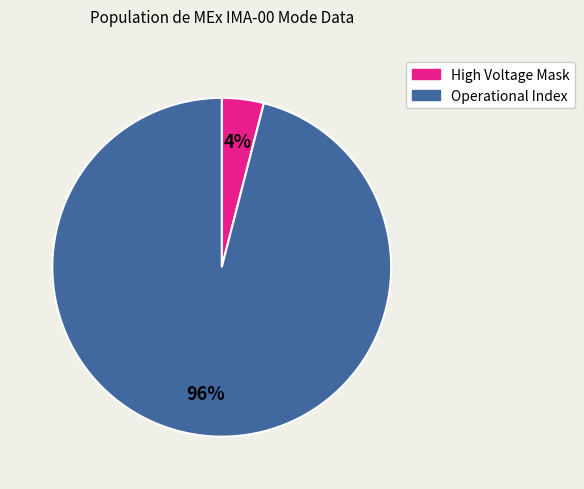

Is there any slice that represents more than half of the pie?

Yes